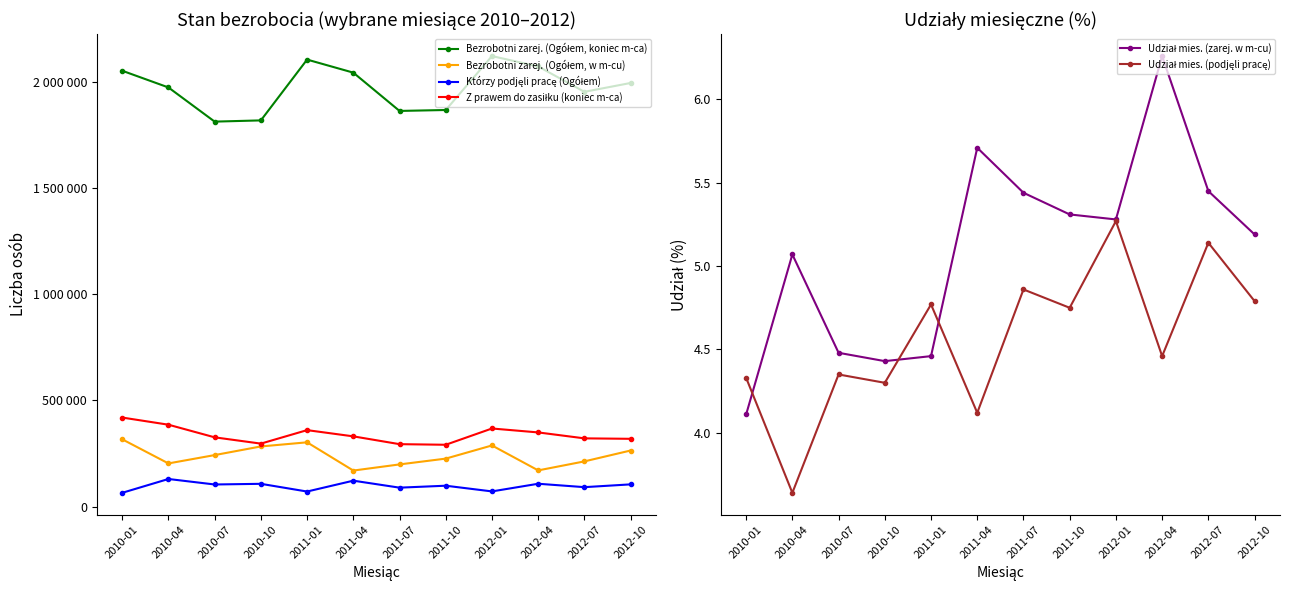

Which series has the largest total across all categories?

Bezrobotni zarej. (Ogółem, koniec m-ca)